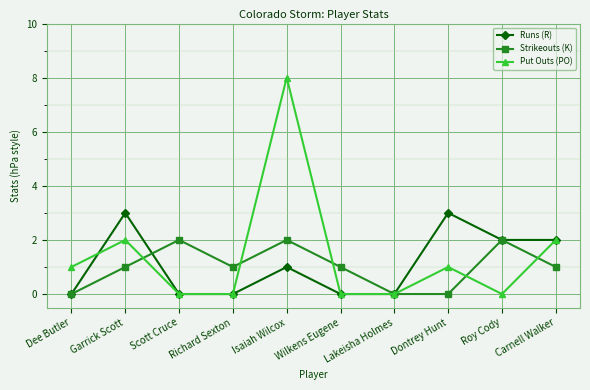

True or false: Strikeouts (K) has a value of 1 at Wilkens Eugene.

True